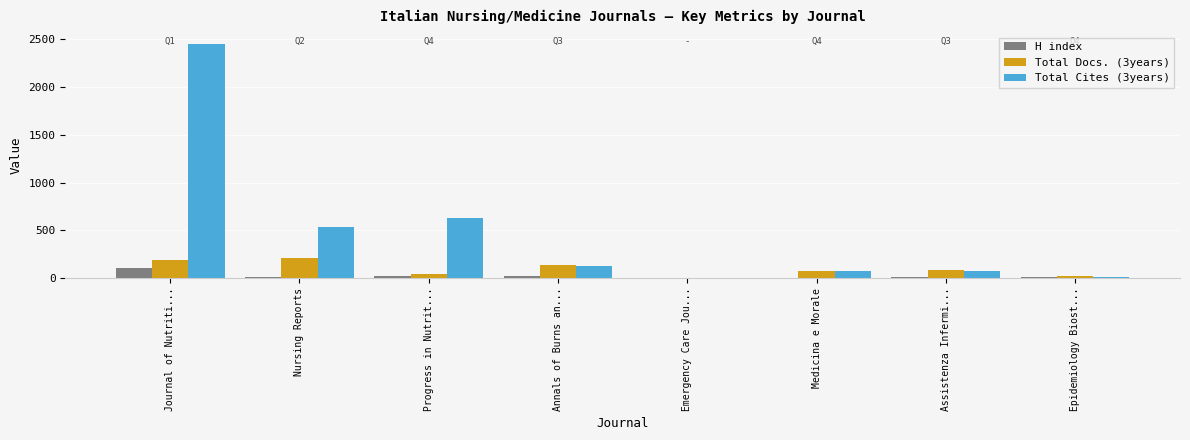

At which category is the sum across all series the highest?

Journal of Nutriti...